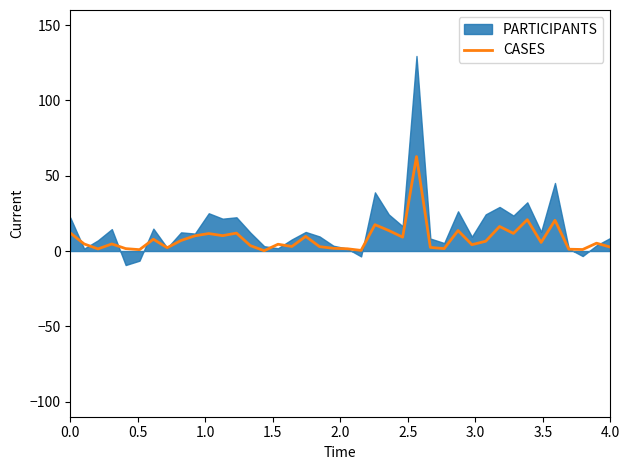

How many data points does each series have?

40